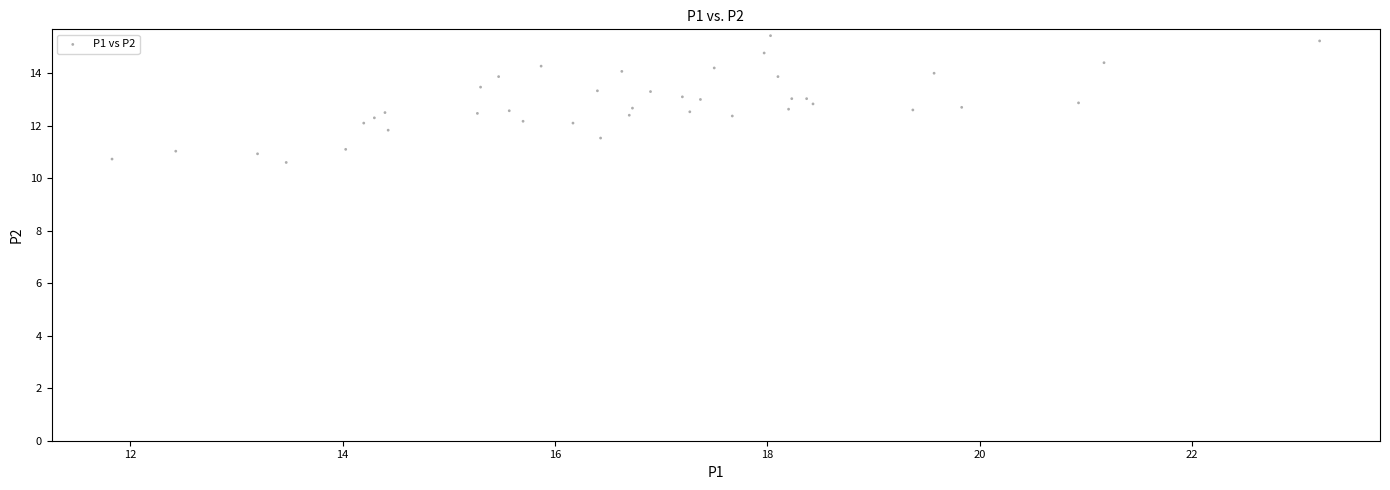

What is the range of X values (max minus min)?

11.4